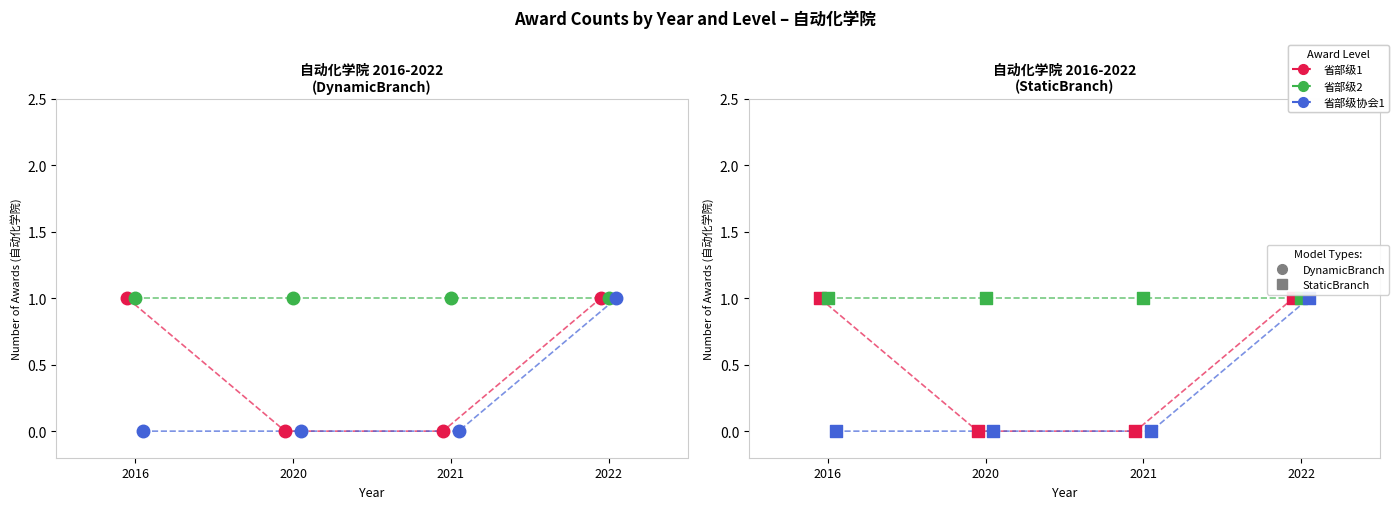

Is the value of 省部级2 at 2022 greater than the value of 省部级协会1 at 2020?

Yes